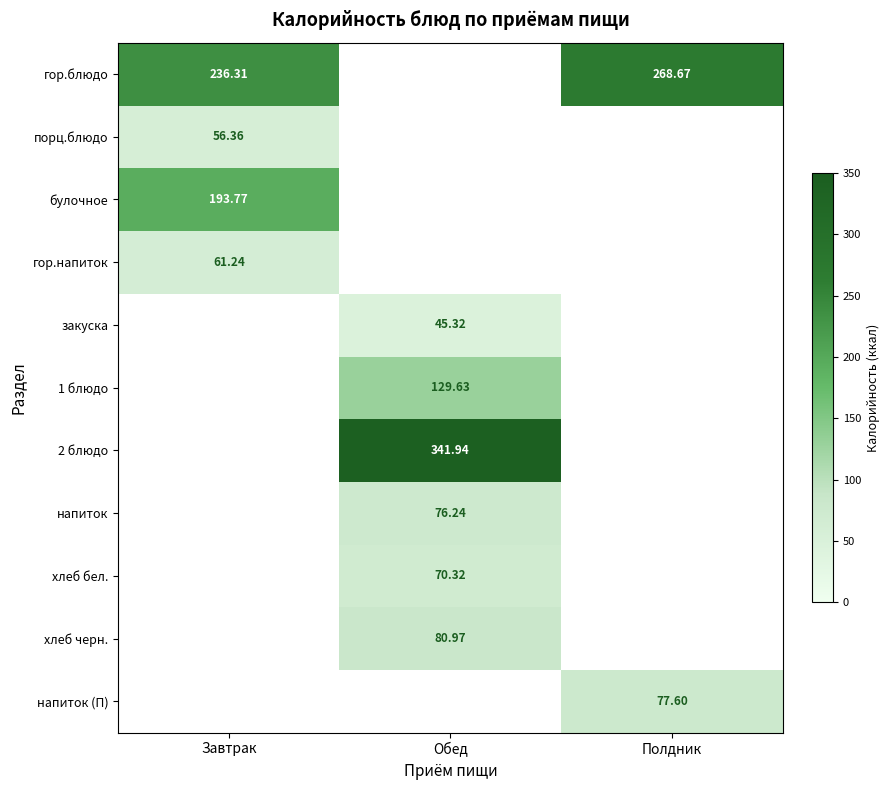

At how many categories does at least one series exceed 124?

3